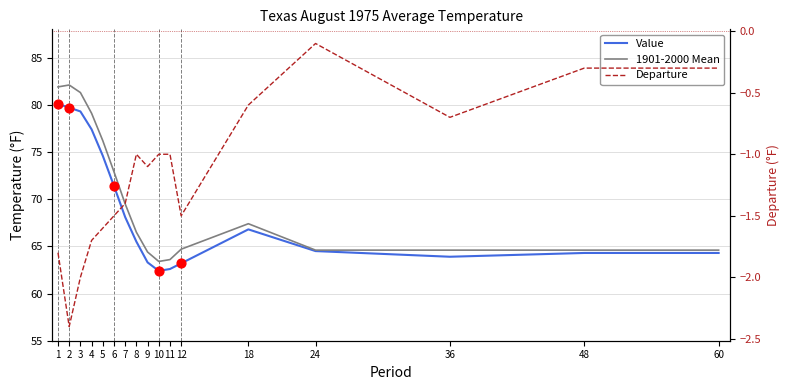

Is the value of Departure at 18 greater than the value of 1901-2000 Mean at 18?

No